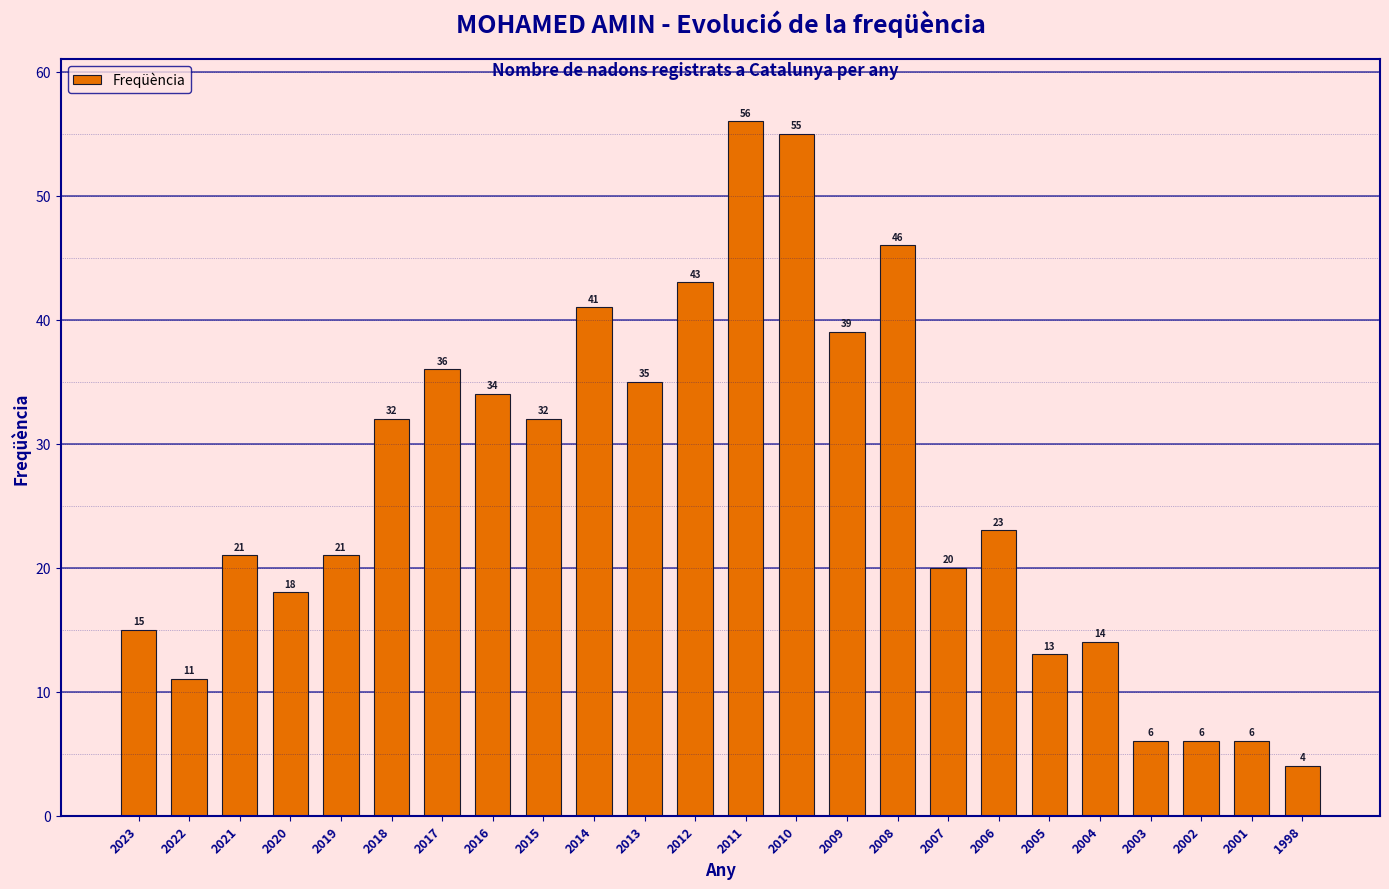

Reading left to right, extract all data points from this chart.

15	11	21	18	21	32	36	34	32	41	35	43	56	55	39	46	20	23	13	14	6	6	6	4